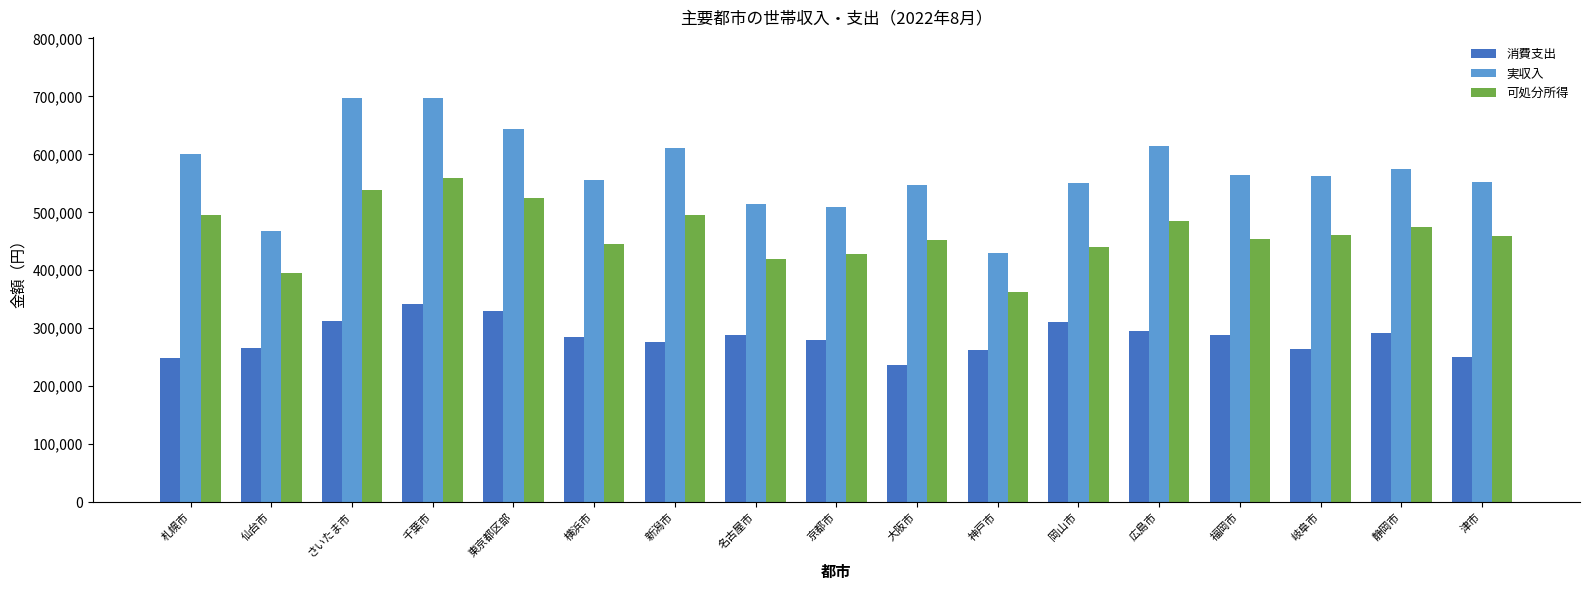

List the series in order of their overall mean, highest first.

実収入, 可処分所得, 消費支出